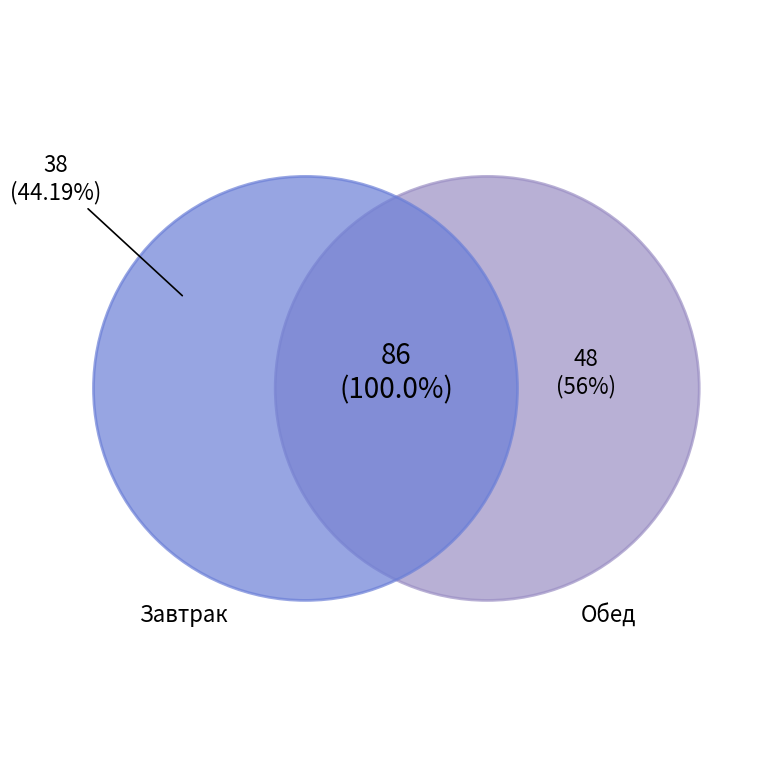

What is the smallest slice in the pie chart?

Завтрак